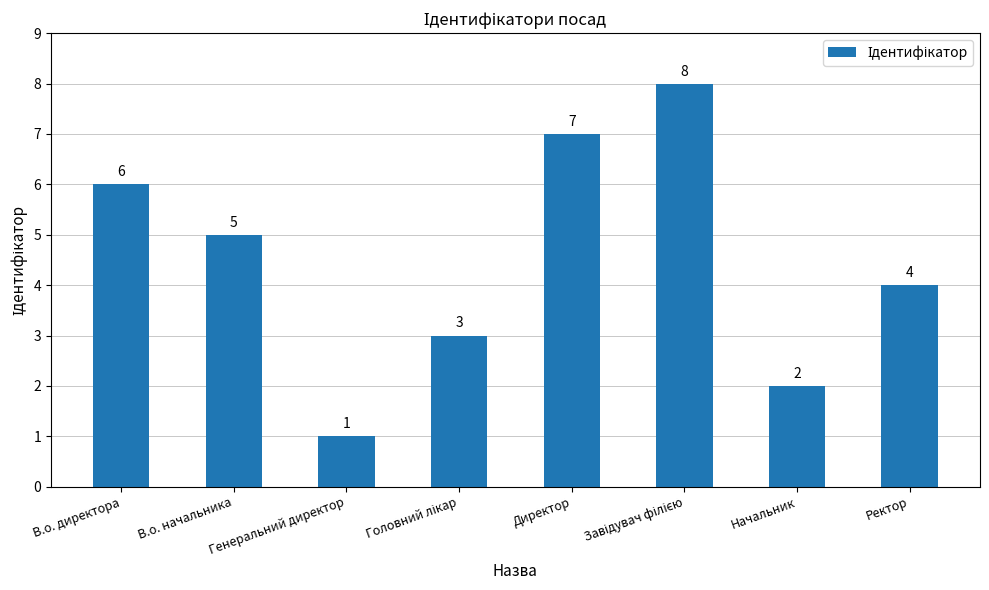

Which label corresponds to the smallest value in the chart?

Генеральний директор